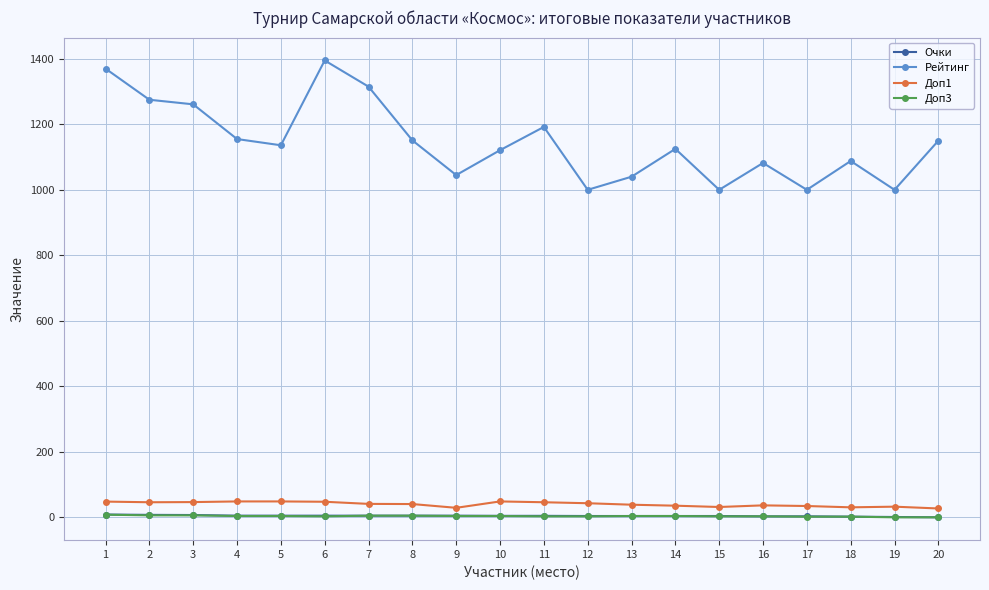

True or false: Доп3 has a value of 2.0 at 18.

True